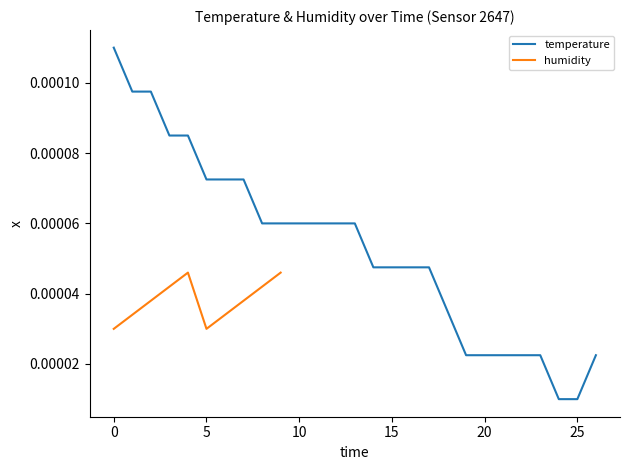

Between 00:04 and 00:01, which is larger?

00:01